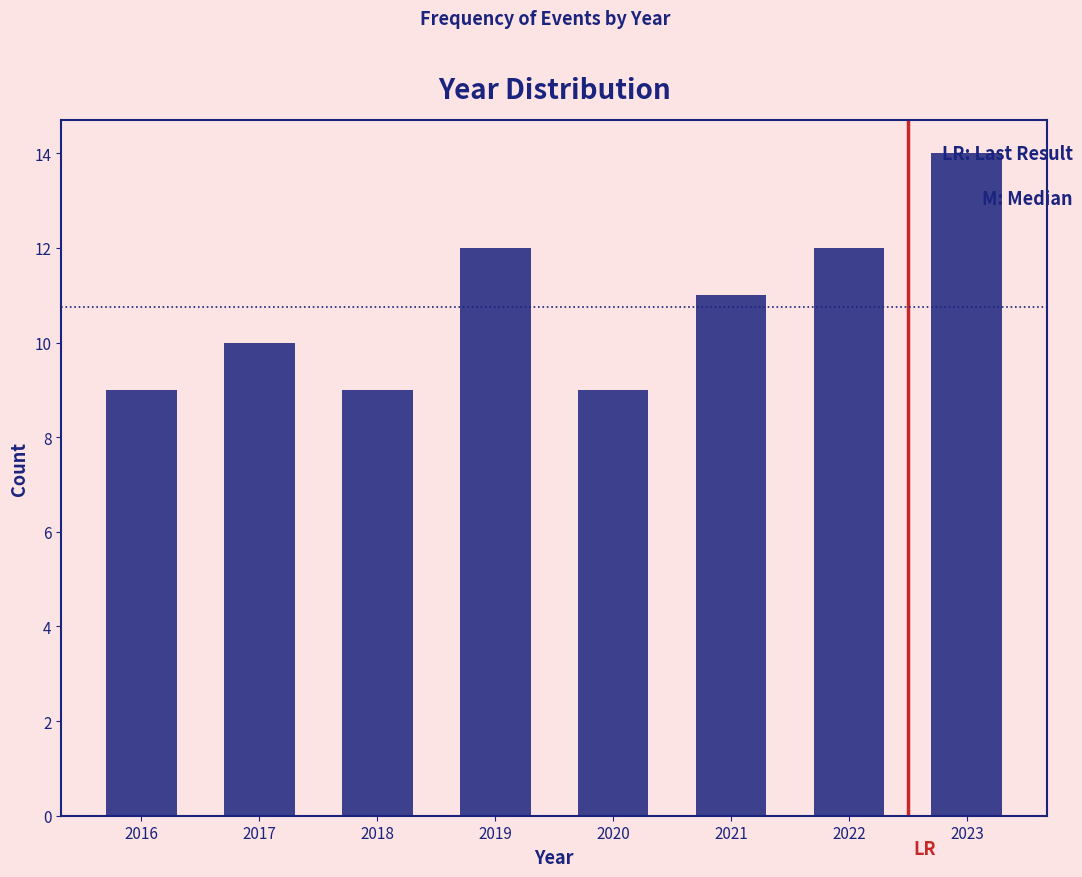

Reading right to left, list all the values displayed in this chart.

2023=14	2022=12	2021=11	2020=9	2019=12	2018=9	2017=10	2016=9